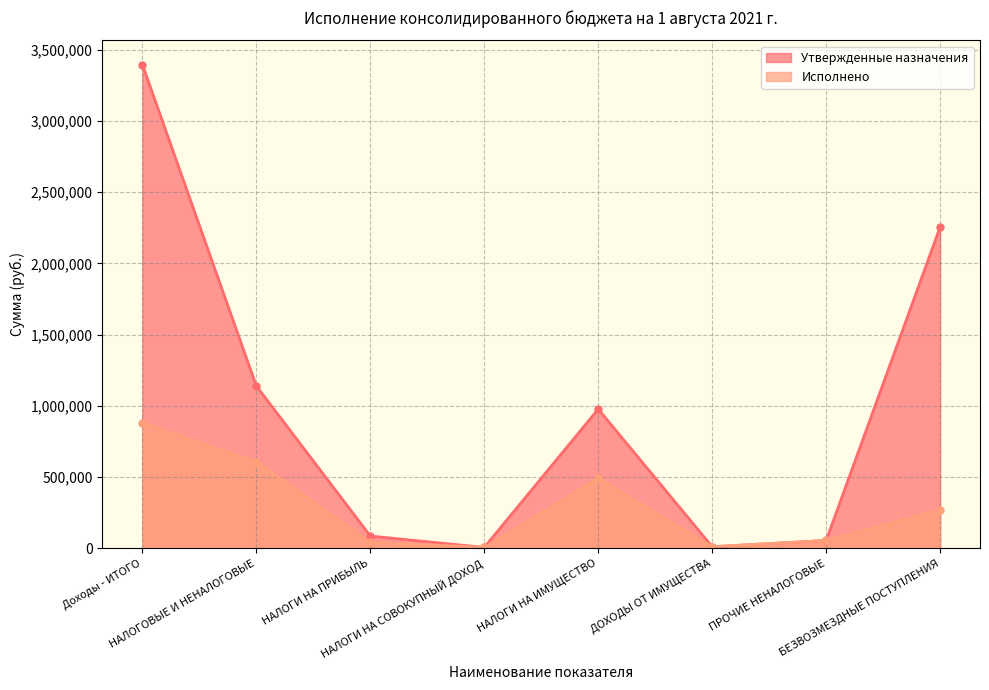

What is the value of the Исполнено point at the 5th from the left?

491088.3